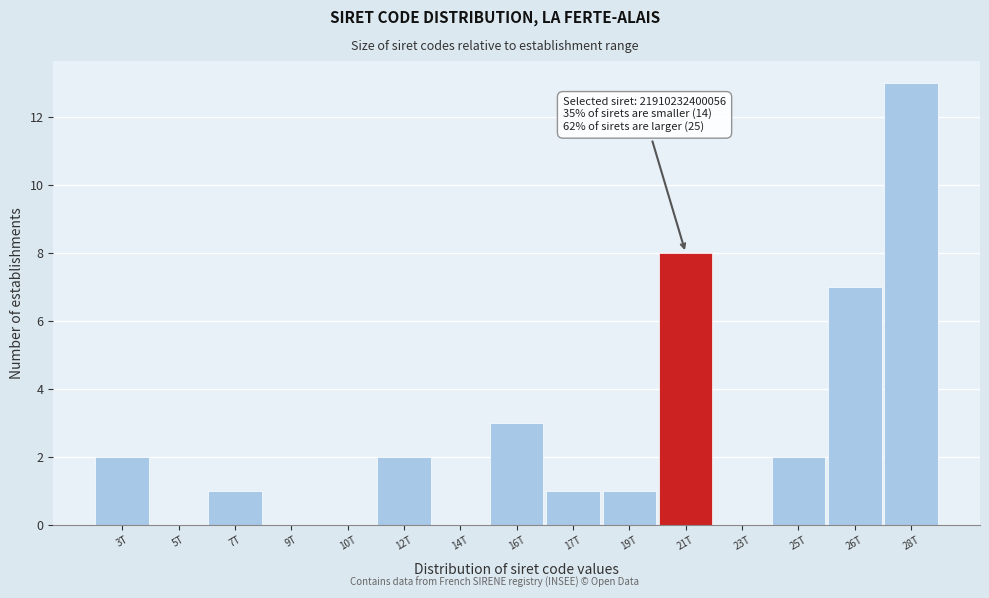

Reading left to right, list all the values displayed in this chart.

3T=2	5T=0	7T=1	9T=0	10T=0	12T=2	14T=0	16T=3	17T=1	19T=1	21T=8	23T=0	25T=2	26T=7	28T=13